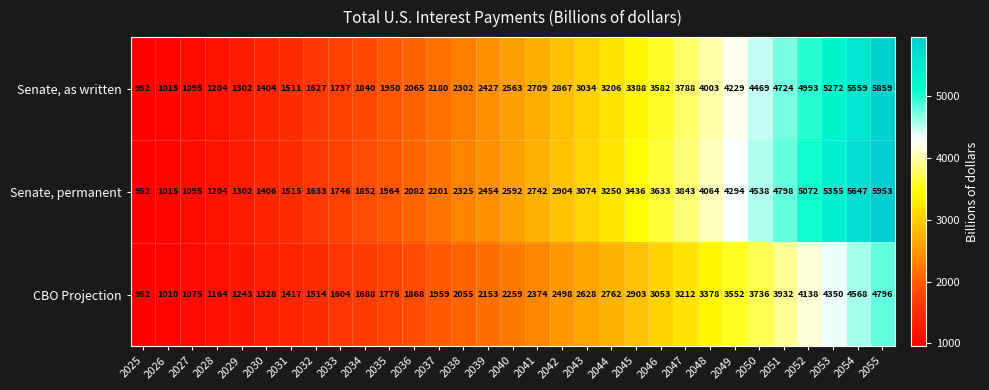

What is the difference between the Senate, permanent values at 2032 and 2052?

3439